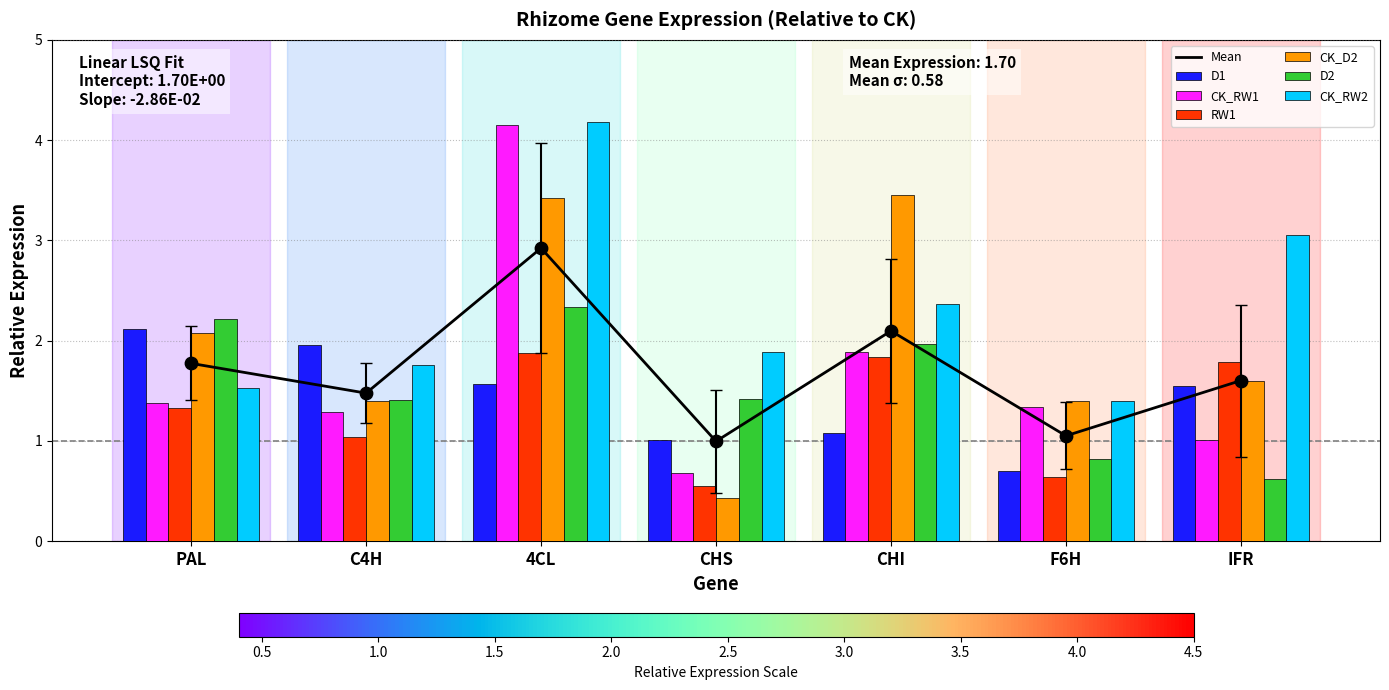

Which series reaches the maximum Y coordinate?

CK_RW2